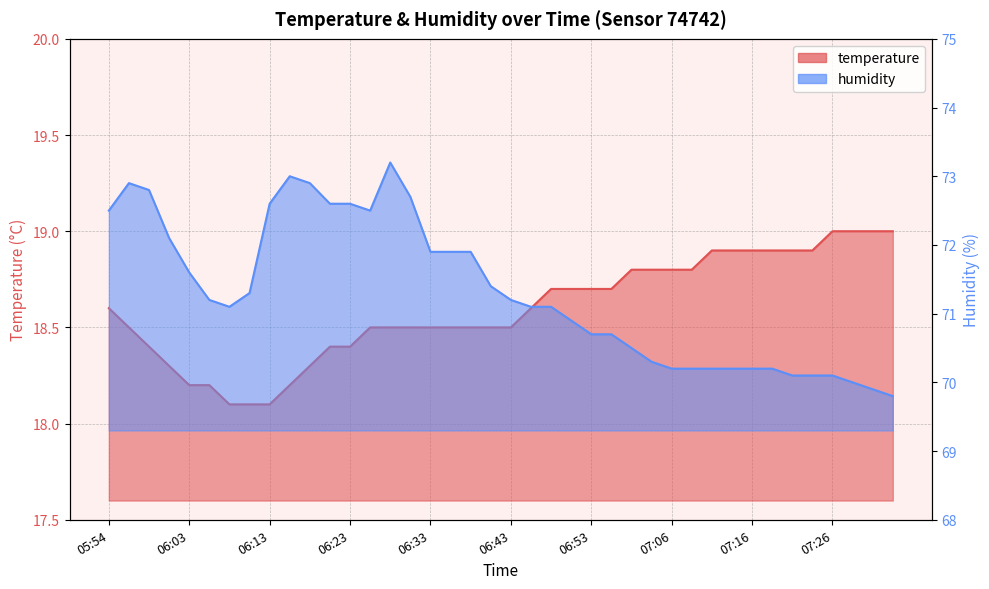

At which category is the sum across all series the highest?

06:28